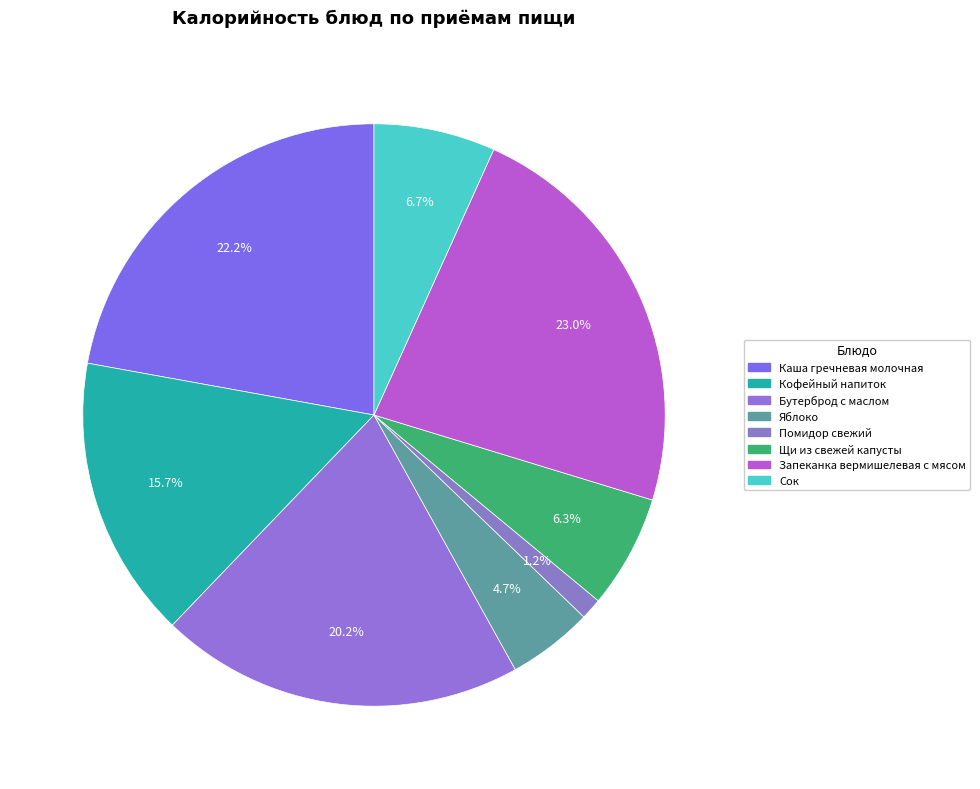

Is Яблоко the majority of the pie?

No